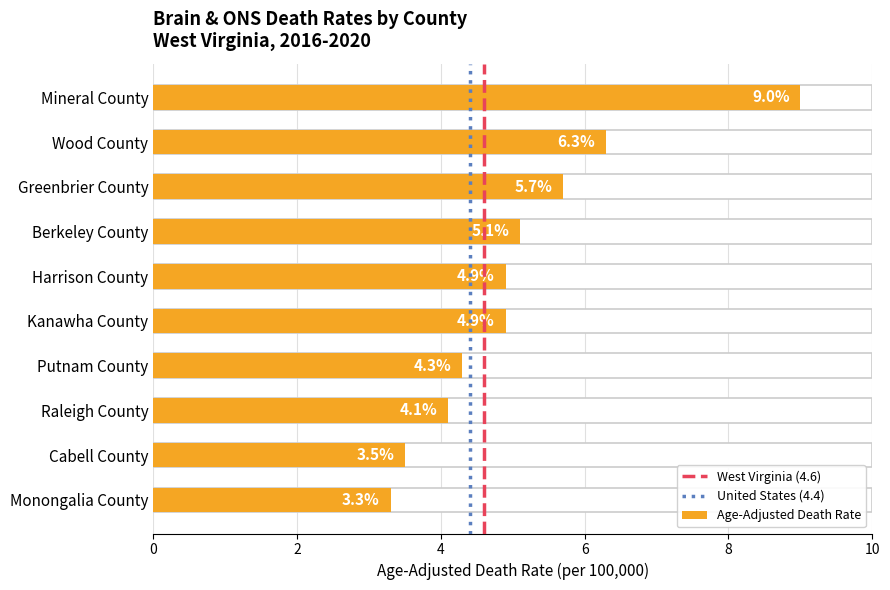

Reading right to left, transcribe all the data shown in this chart.

Monongalia County=3.3	Cabell County=3.5	Raleigh County=4.1	Putnam County=4.3	Kanawha County=4.9	Harrison County=4.9	Berkeley County=5.1	Greenbrier County=5.7	Wood County=6.3	Mineral County=9.0